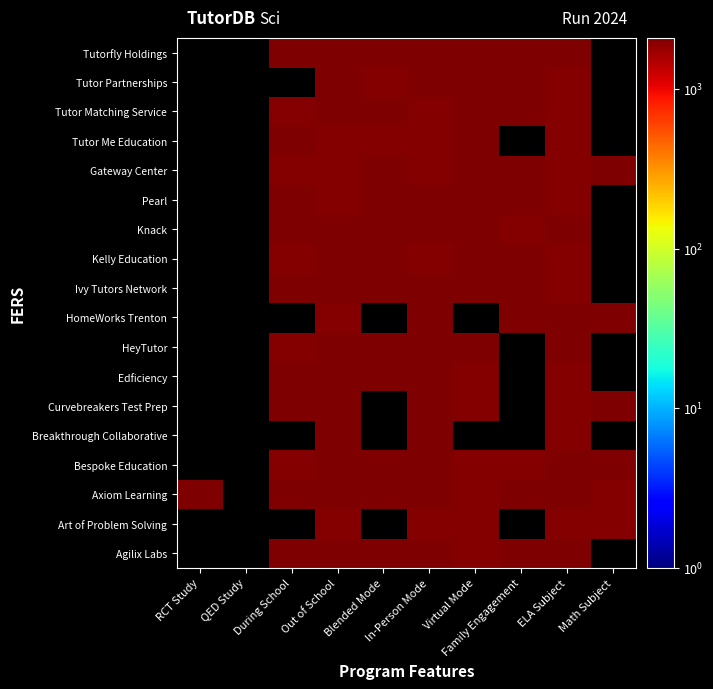

Reading left to right, list all the values displayed in this chart.

Agilix Labs: RCT Study=0.0	QED Study=0.0	During School=2080.6	Out of School=2069.9	Blended Mode=2034.5	In-Person Mode=2034.5	Virtual Mode=2026.6	Family Engagement=2091.3	ELA Subject=2070.1	Math Subject=0.0
Art of Problem Solving: RCT Study=0.0	QED Study=0.0	During School=0.0	Out of School=2010.0	Blended Mode=0.0	In-Person Mode=2007.7	Virtual Mode=2017.3	Family Engagement=0.0	ELA Subject=2027.6	Math Subject=2016.3
Axiom Learning: RCT Study=2057.9	QED Study=0.0	During School=2032.4	Out of School=2038.3	Blended Mode=2045.5	In-Person Mode=2071.8	Virtual Mode=2025.0	Family Engagement=2050.1	ELA Subject=2056.4	Math Subject=2012.7
Bespoke Education: RCT Study=0.0	QED Study=0.0	During School=2009.2	Out of School=2079.9	Blended Mode=2081.3	In-Person Mode=2068.7	Virtual Mode=2028.4	Family Engagement=2011.8	ELA Subject=2058.7	Math Subject=2039.2
Breakthrough Collaborative: RCT Study=0.0	QED Study=0.0	During School=0.0	Out of School=2050.7	Blended Mode=0.0	In-Person Mode=2031.0	Virtual Mode=0.0	Family Engagement=0.0	ELA Subject=2021.7	Math Subject=0.0
Curvebreakers Test Prep: RCT Study=0.0	QED Study=0.0	During School=2089.2	Out of School=2085.6	Blended Mode=0.0	In-Person Mode=2087.7	Virtual Mode=2021.1	Family Engagement=0.0	ELA Subject=2017.6	Math Subject=2040.0
Edficiency: RCT Study=0.0	QED Study=0.0	During School=2081.3	Out of School=2043.5	Blended Mode=2037.5	In-Person Mode=2058.4	Virtual Mode=2026.3	Family Engagement=0.0	ELA Subject=2021.0	Math Subject=0.0
HeyTutor: RCT Study=0.0	QED Study=0.0	During School=2013.4	Out of School=2078.2	Blended Mode=2069.5	In-Person Mode=2071.3	Virtual Mode=2074.7	Family Engagement=0.0	ELA Subject=2041.7	Math Subject=0.0
HomeWorks Trenton: RCT Study=0.0	QED Study=0.0	During School=0.0	Out of School=2021.1	Blended Mode=0.0	In-Person Mode=2042.0	Virtual Mode=0.0	Family Engagement=2067.0	ELA Subject=2087.0	Math Subject=2053.8
Ivy Tutors Network: RCT Study=0.0	QED Study=0.0	During School=2063.9	Out of School=2047.9	Blended Mode=2064.7	In-Person Mode=2042.5	Virtual Mode=2044.8	Family Engagement=2037.2	ELA Subject=2005.0	Math Subject=0.0
Kelly Education: RCT Study=0.0	QED Study=0.0	During School=2026.1	Out of School=2041.7	Blended Mode=2073.6	In-Person Mode=2020.9	Virtual Mode=2033.8	Family Engagement=2061.4	ELA Subject=2019.3	Math Subject=0.0
Knack: RCT Study=0.0	QED Study=0.0	During School=2089.4	Out of School=2079.6	Blended Mode=2065.7	In-Person Mode=2084.7	Virtual Mode=2079.3	Family Engagement=2029.9	ELA Subject=2086.4	Math Subject=0.0
Pearl: RCT Study=0.0	QED Study=0.0	During School=2041.4	Out of School=2024.8	Blended Mode=2034.2	In-Person Mode=2050.2	Virtual Mode=2081.4	Family Engagement=2084.9	ELA Subject=2016.6	Math Subject=0.0
Gateway Center: RCT Study=0.0	QED Study=0.0	During School=1999.6	Out of School=2017.0	Blended Mode=2065.4	In-Person Mode=2015.9	Virtual Mode=2031.5	Family Engagement=2046.2	ELA Subject=2019.1	Math Subject=2067.7
Tutor Me Education: RCT Study=0.0	QED Study=0.0	During School=2044.8	Out of School=2029.1	Blended Mode=2027.8	In-Person Mode=2008.0	Virtual Mode=2053.8	Family Engagement=0.0	ELA Subject=2009.1	Math Subject=0.0
Tutor Matching Service: RCT Study=0.0	QED Study=0.0	During School=2020.6	Out of School=2048.2	Blended Mode=2087.9	In-Person Mode=2028.4	Virtual Mode=2062.8	Family Engagement=2069.9	ELA Subject=2028.0	Math Subject=0.0
Tutor Partnerships: RCT Study=0.0	QED Study=0.0	During School=0.0	Out of School=2062.9	Blended Mode=2027.2	In-Person Mode=2086.8	Virtual Mode=2045.7	Family Engagement=2034.9	ELA Subject=2023.3	Math Subject=0.0
Tutorfly Holdings: RCT Study=0.0	QED Study=0.0	During School=2058.0	Out of School=2035.1	Blended Mode=2068.6	In-Person Mode=2030.9	Virtual Mode=2072.3	Family Engagement=2047.9	ELA Subject=2091.9	Math Subject=0.0